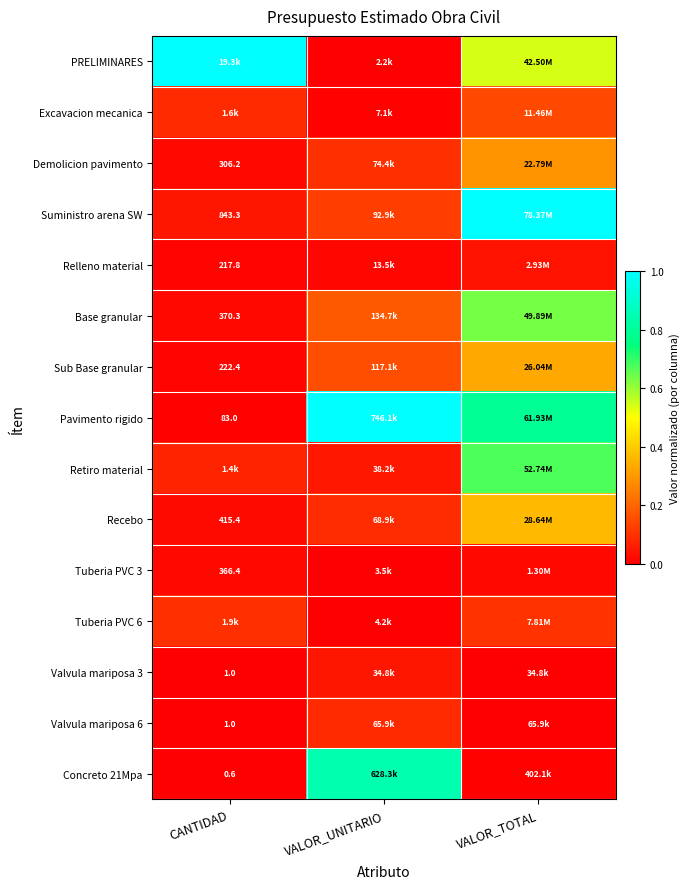

What is the difference between the maximum and minimum values in the Recebo series?

0.3